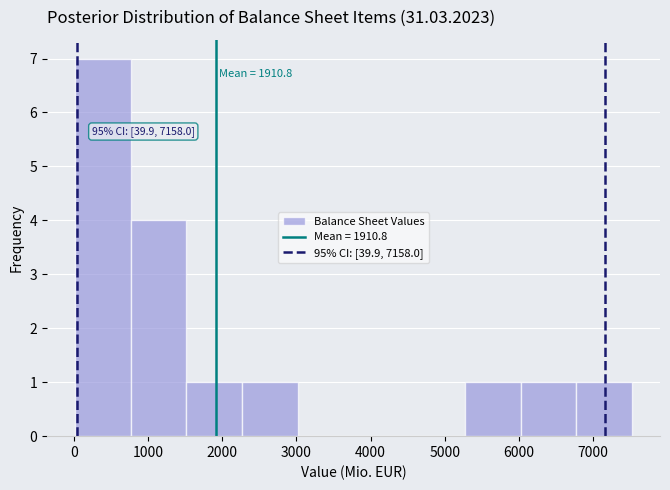

Which range on the x-axis has the tallest bar?

0 to 800